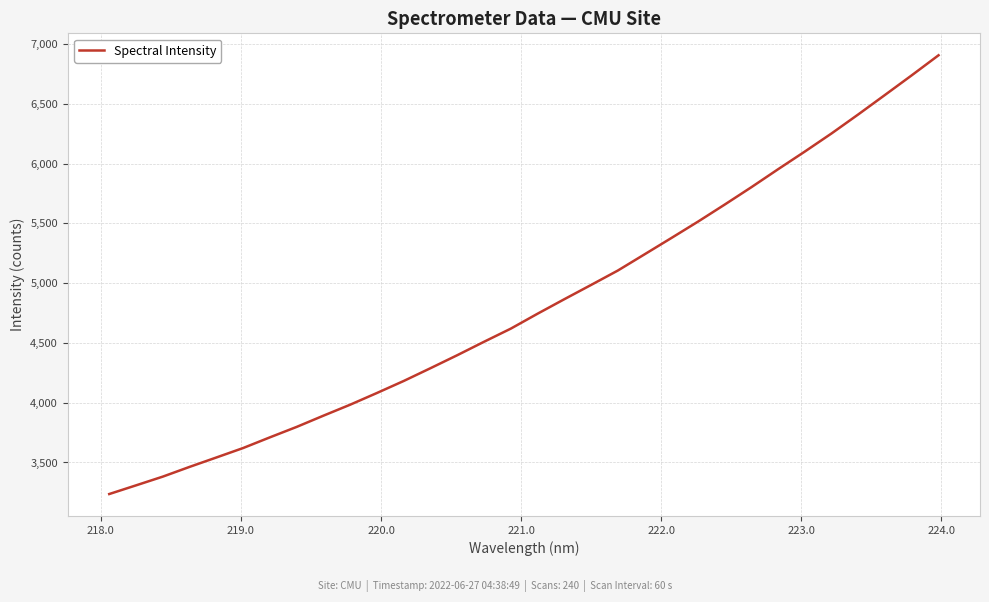

What is the difference between the maximum and minimum values?

3669.9